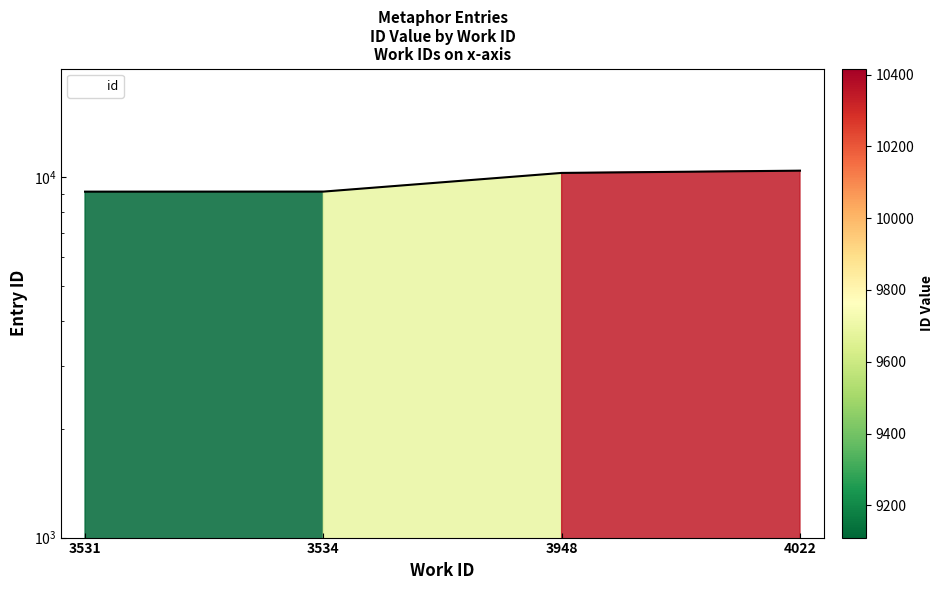

Reading left to right, list all the values displayed in this chart.

9110	9113	10268	10417